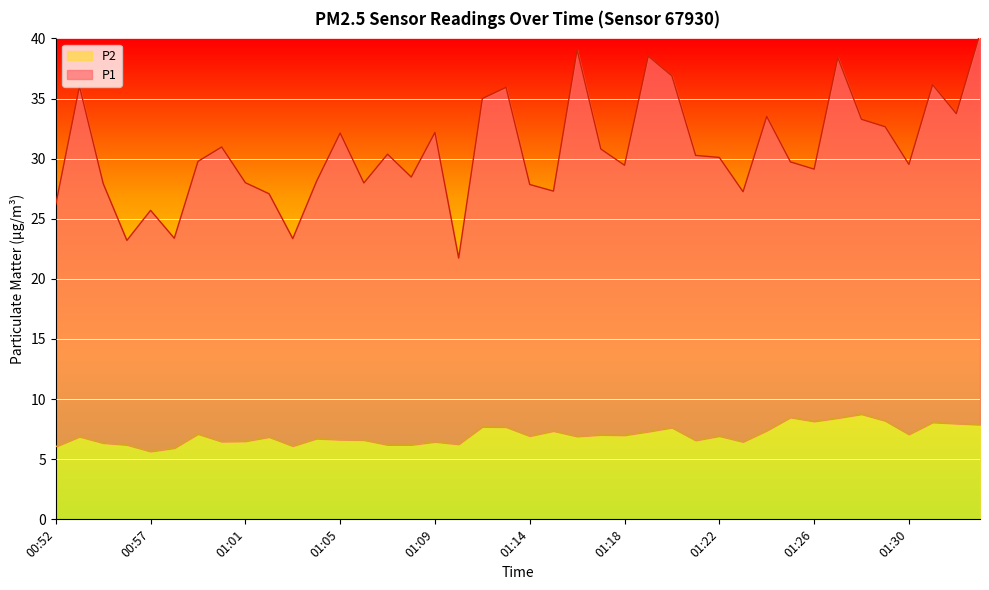

How many values in the P1 series exceed 30?

20